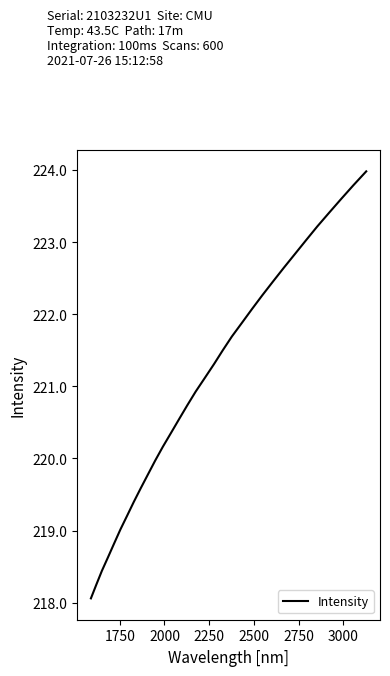

Reading right to left, list all the values displayed in this chart.

224.0	223.8	223.6	223.4	223.2	223.0	222.8	222.6	222.5	222.3	222.1	221.9	221.7	221.5	221.3	221.1	220.9	220.7	220.5	220.4	220.2	220.0	219.8	219.6	219.4	219.2	219.0	218.8	218.6	218.4	218.3	218.1